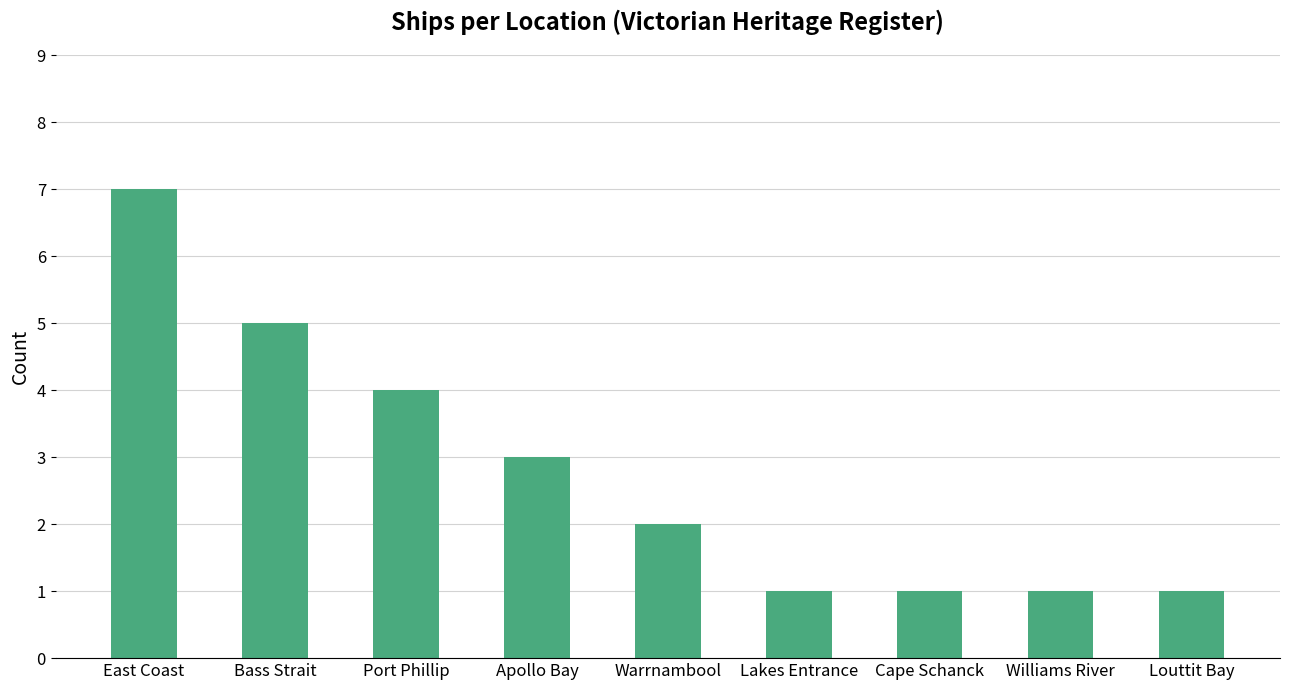

Read the value at Cape Schanck.

1